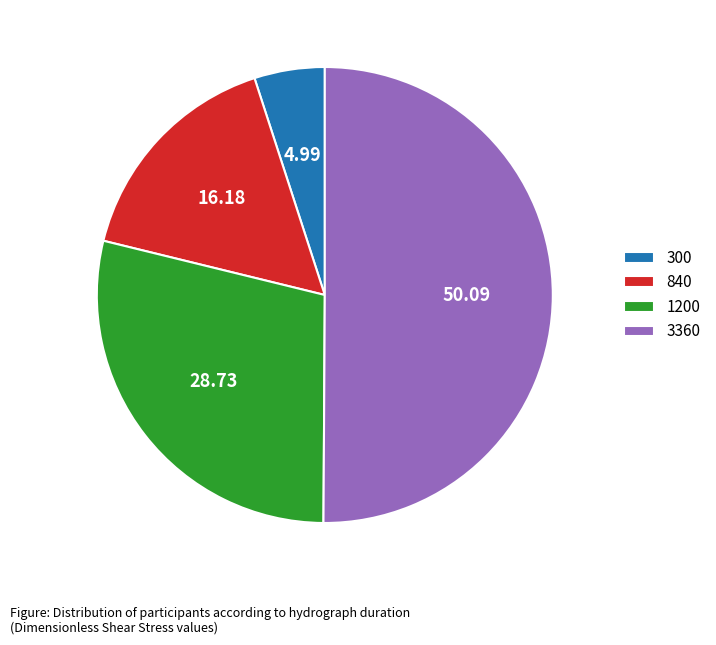

How many slices are in this pie chart?

4